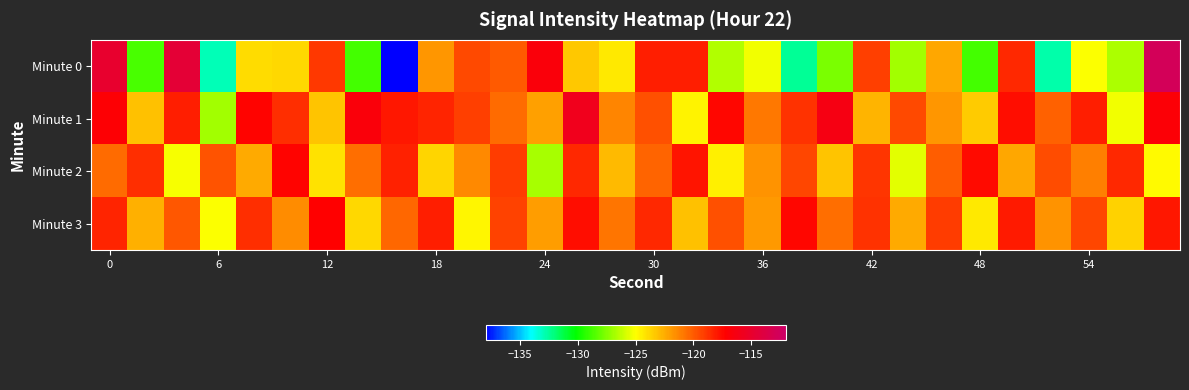

How many data points does each series have?

30